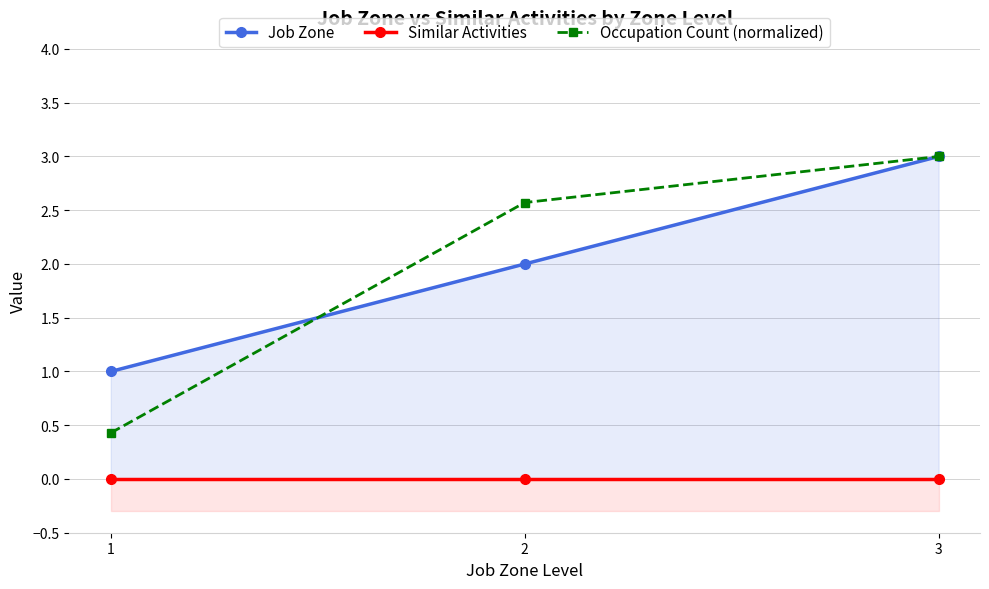

Where does the Occupation Count (normalized) series first go above 2?

2